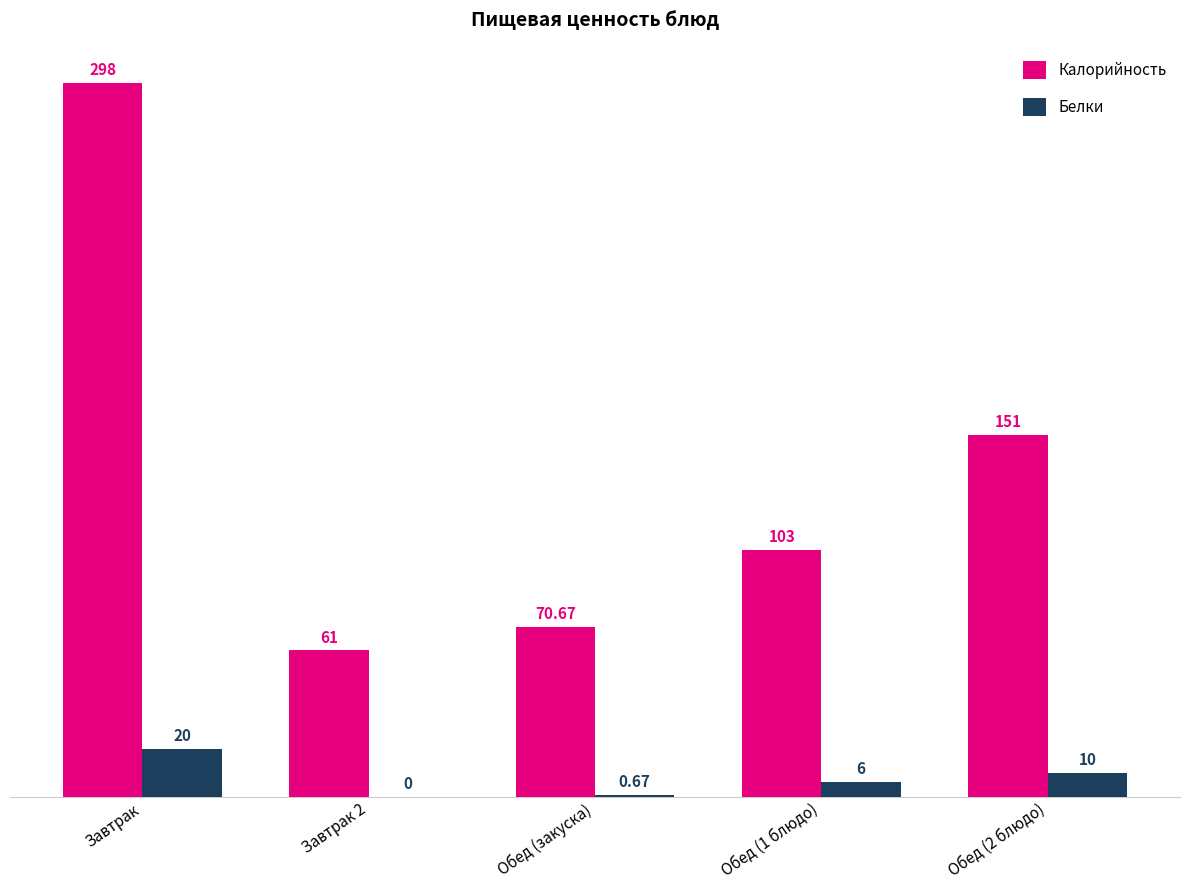

Between Завтрак 2 and Обед (2 блюдо), which series saw the biggest shift?

Калорийность